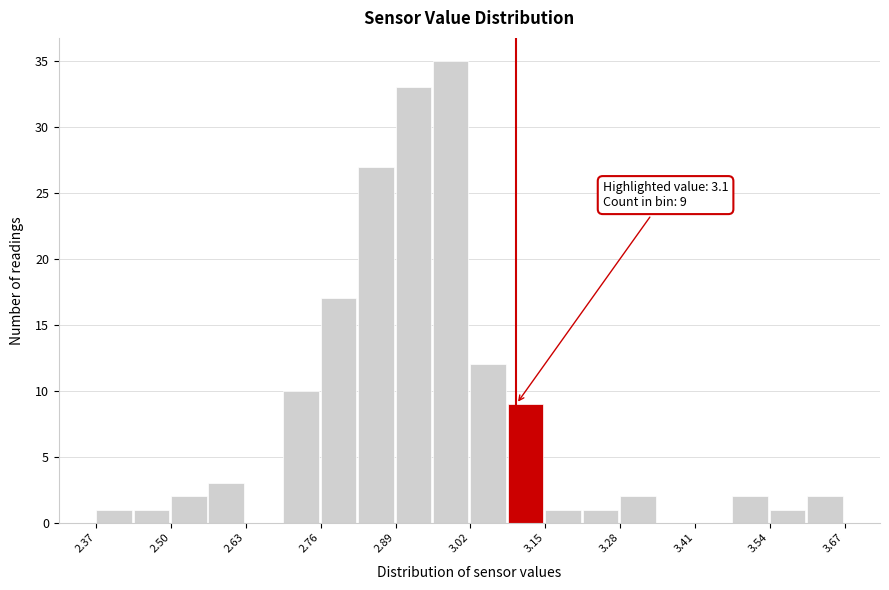

Read against the x-axis, roughly where is the centre of the tallest bar?

2.98